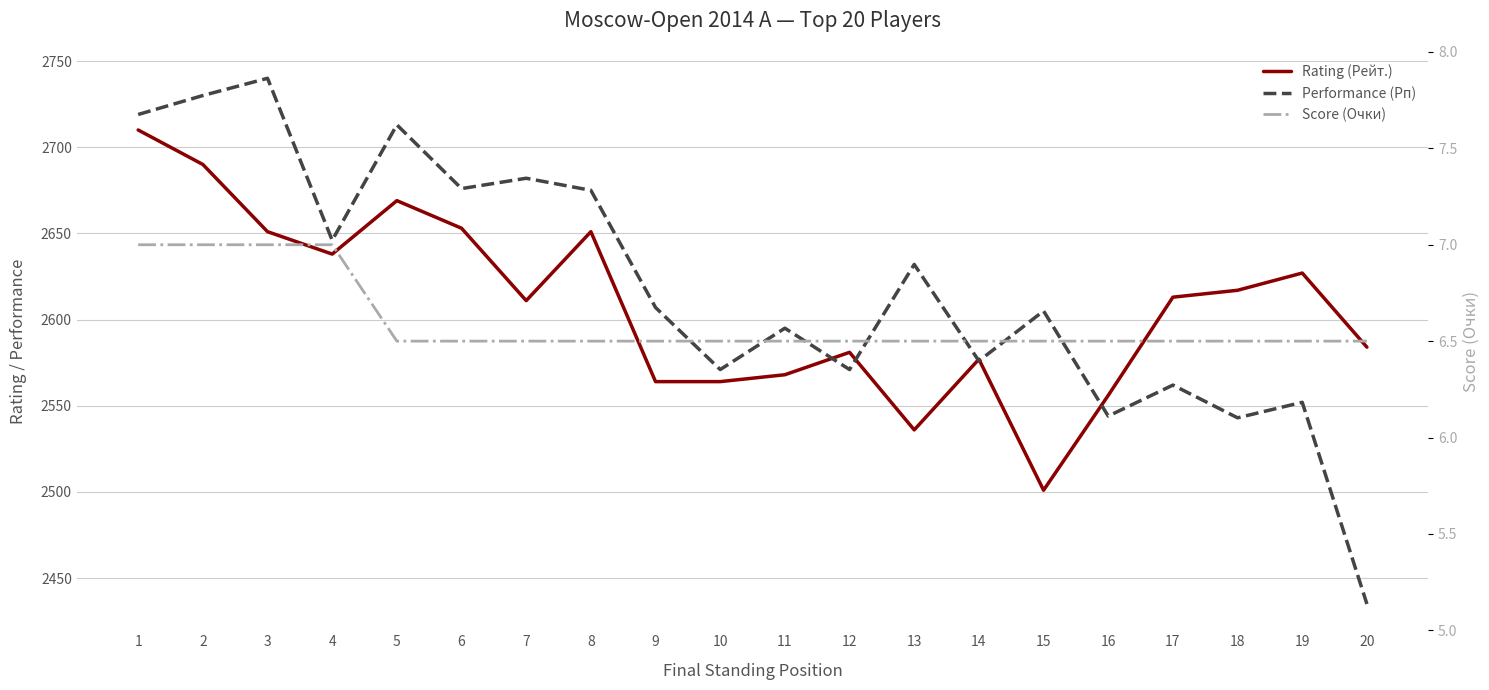

Which series has the largest total across all categories?

Performance (Рп)